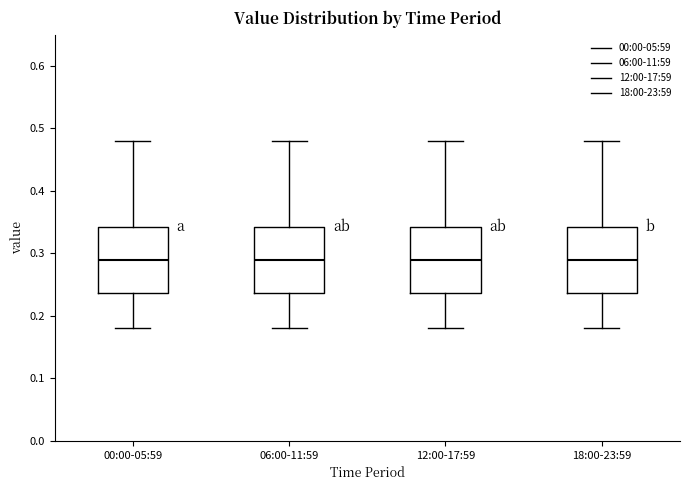

Reading left to right, transcribe this box plot: for each box, give where its median line is, the range the box spans, and where its two whiskers end, as read against the y-axis. The values are not printed on the chart, so give them approximately, as read against the axis.

00:00-05:59: median 0.29, box 0.24 to 0.34, whiskers 0.18 to 0.48
06:00-11:59: median 0.29, box 0.24 to 0.34, whiskers 0.18 to 0.48
12:00-17:59: median 0.29, box 0.24 to 0.34, whiskers 0.18 to 0.48
18:00-23:59: median 0.29, box 0.24 to 0.34, whiskers 0.18 to 0.48